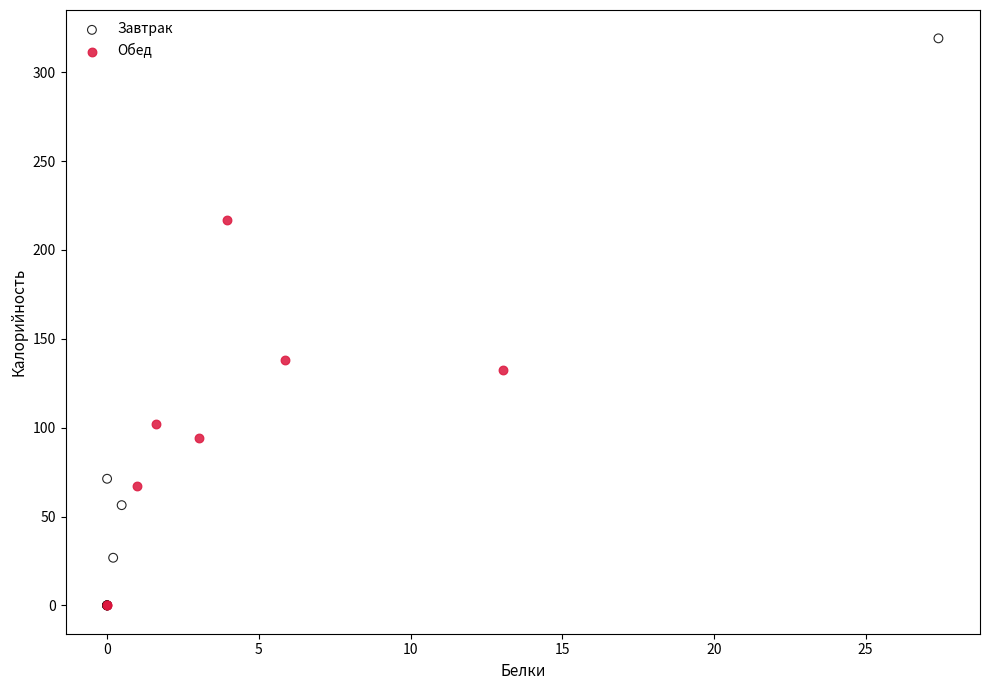

Which series has the widest spread of Y values?

Завтрак